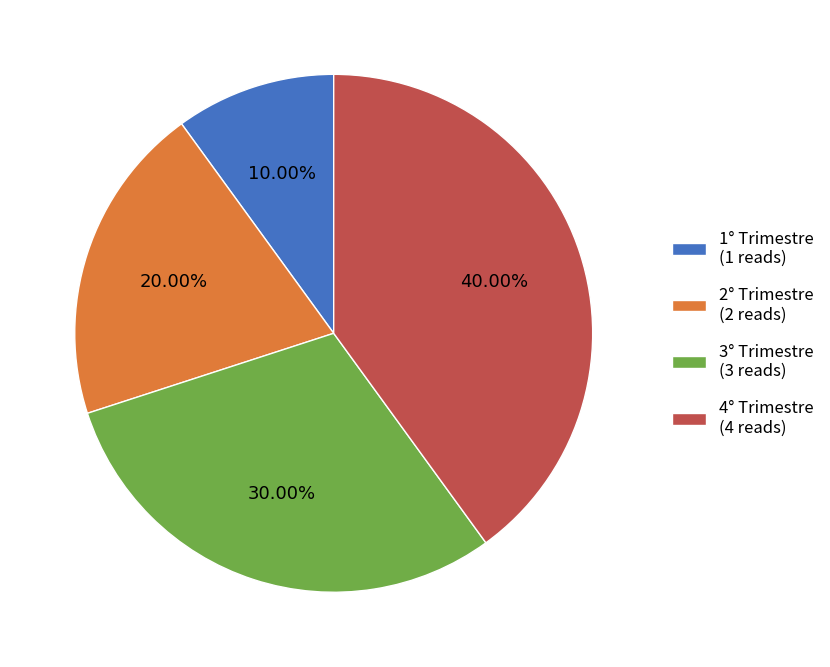

To the nearest percent, what portion does 3° Trimestre represent?

30%